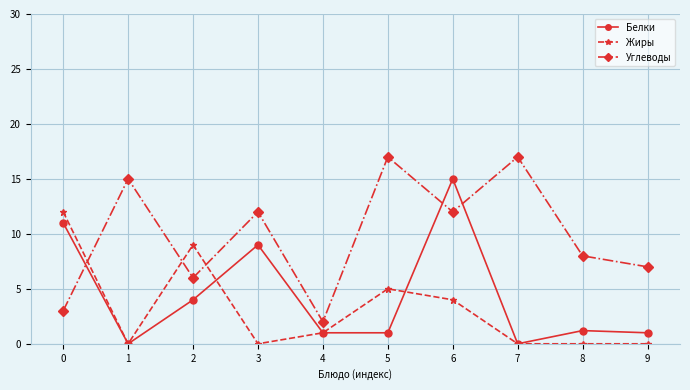

What is the difference between the maximum and minimum values in the Белки series?

15.0